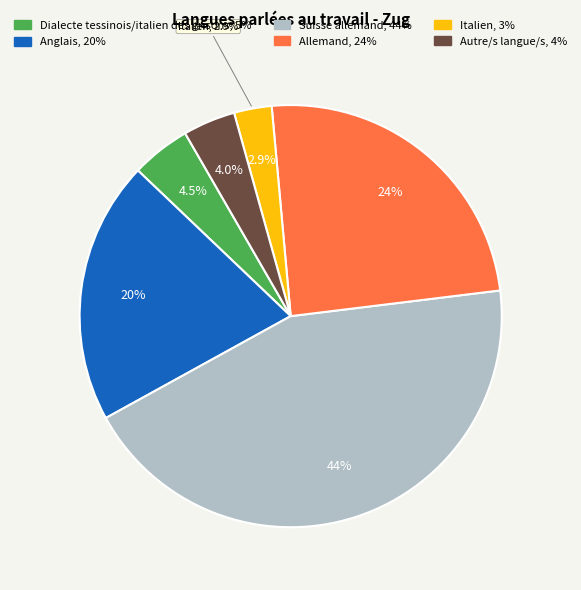

True or false: Suisse allemand accounts for 44% of the total.

True